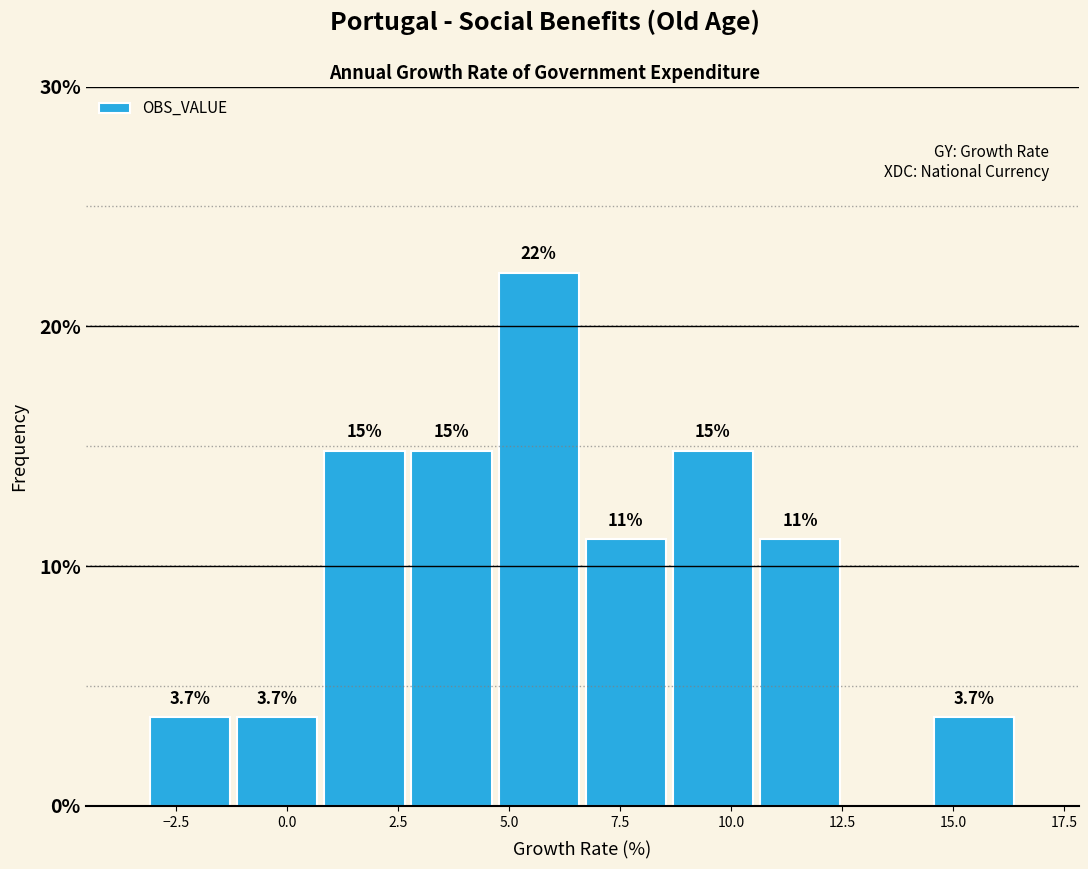

Read against the x-axis, roughly where is the centre of the tallest bar?

5.5